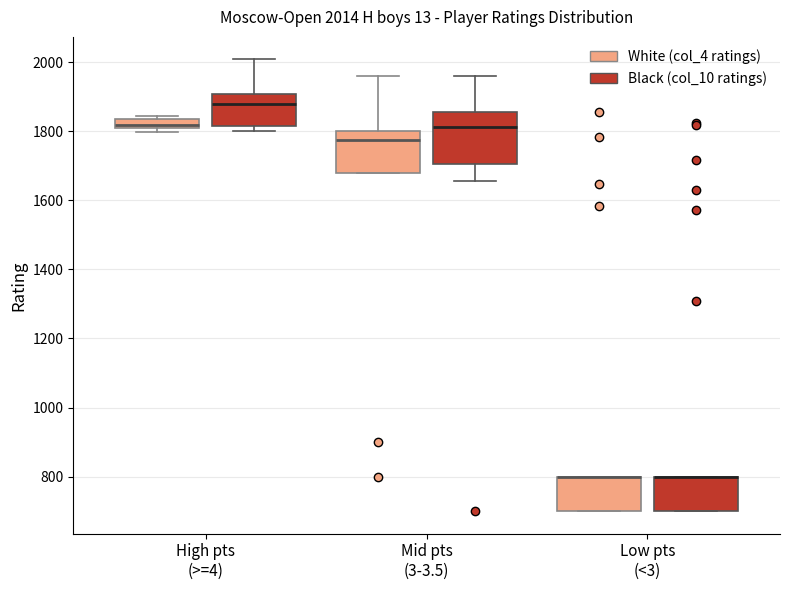

Which box is the tallest, from its lower edge to its upper edge?

Mid pts (3-3.5) (Black (col_10 ratings))